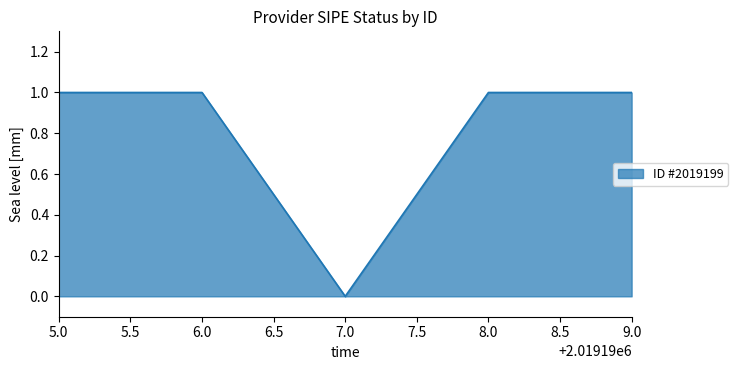

How many interior local valleys (lower than both neighbors) does the data have?

1